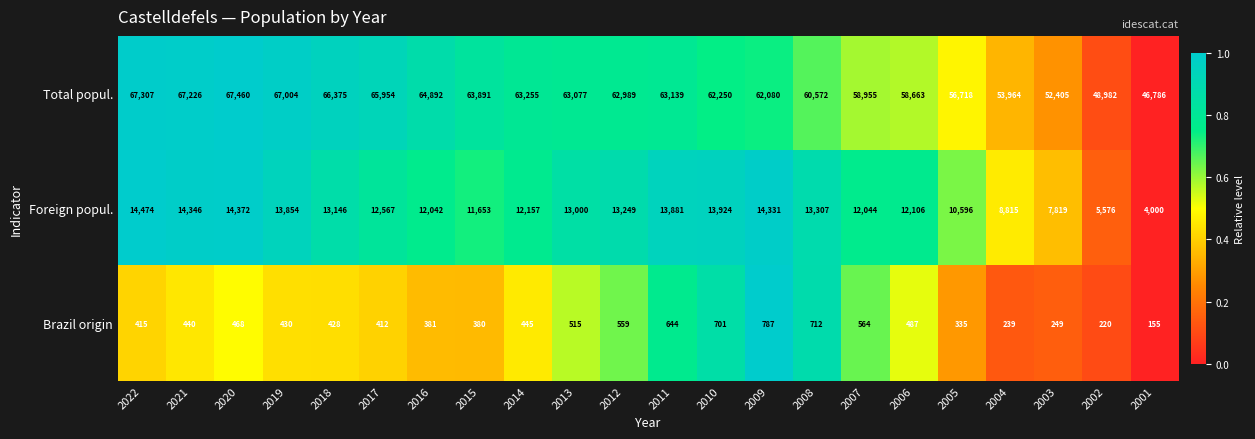

What is the difference between the maximum and second lowest values in the Total popul. series?

18478